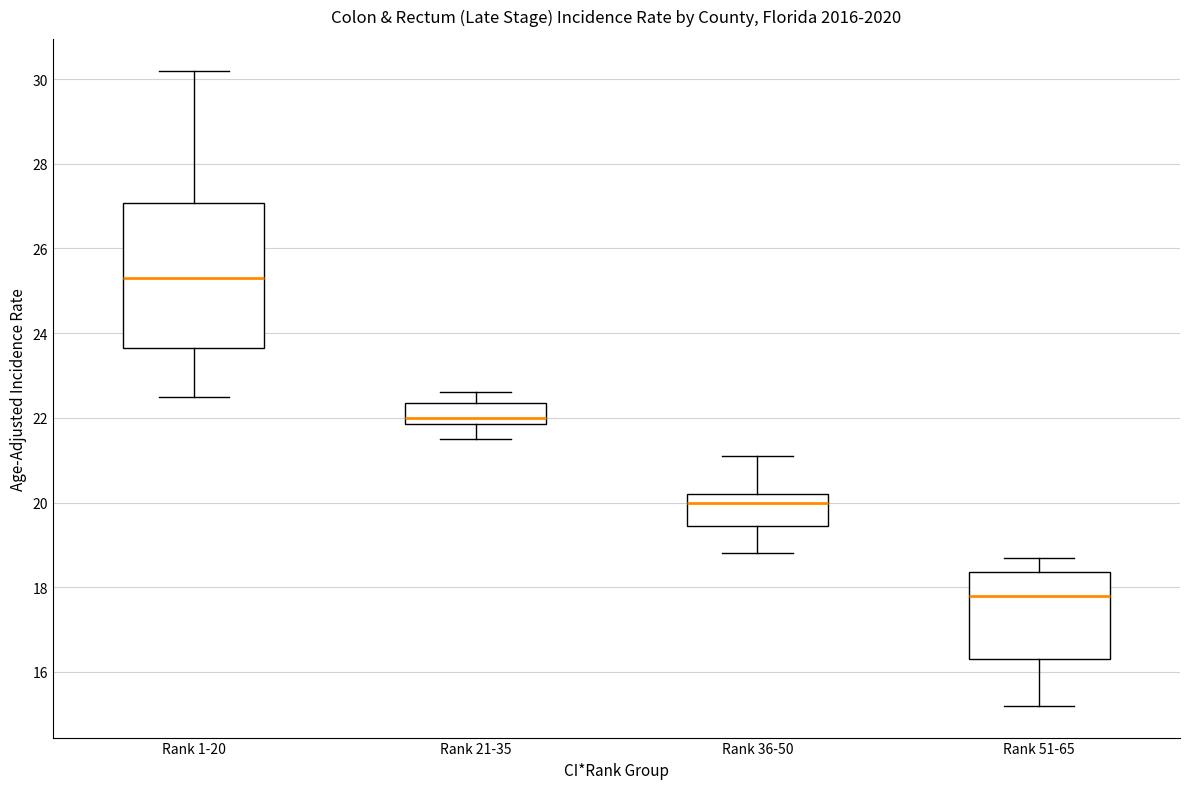

Reading left to right, read every box against the y-axis: the position of its median line, the range the box covers, and the ends of its whiskers. The values are not printed on the chart, so give them approximately, as read against the axis.

Rank 1-20: median 25.4, box 23.6 to 27.0, whiskers 22.6 to 30.2
Rank 21-35: median 22.0, box 21.8 to 22.4, whiskers 21.6 to 22.6
Rank 36-50: median 20.0, box 19.4 to 20.2, whiskers 18.8 to 21.2
Rank 51-65: median 17.8, box 16.4 to 18.4, whiskers 15.2 to 18.8